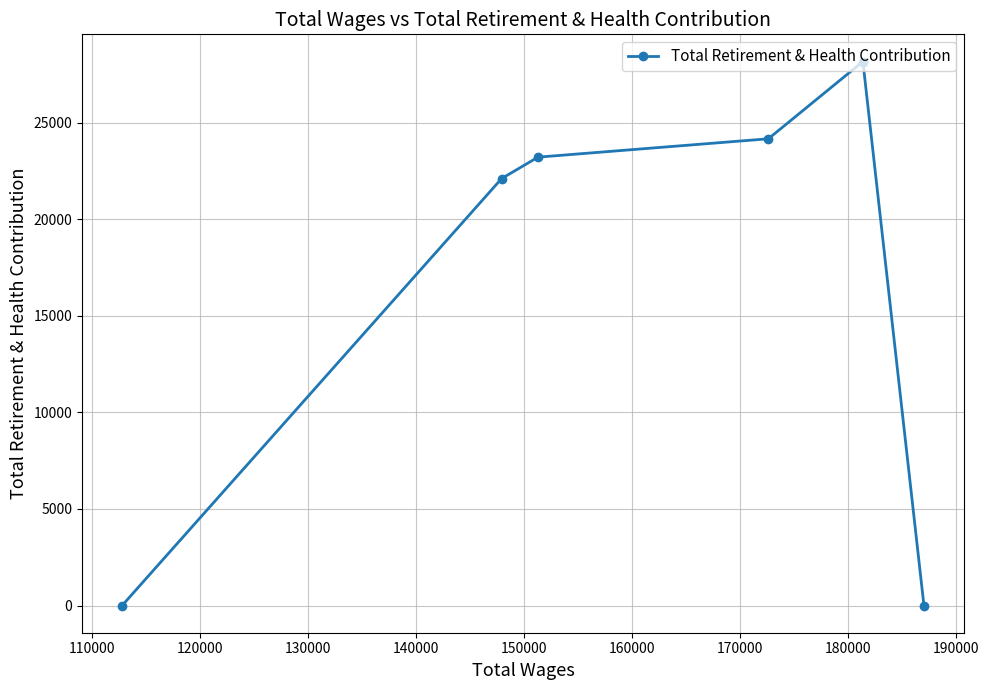

What is the maximum value shown in the chart?

28169